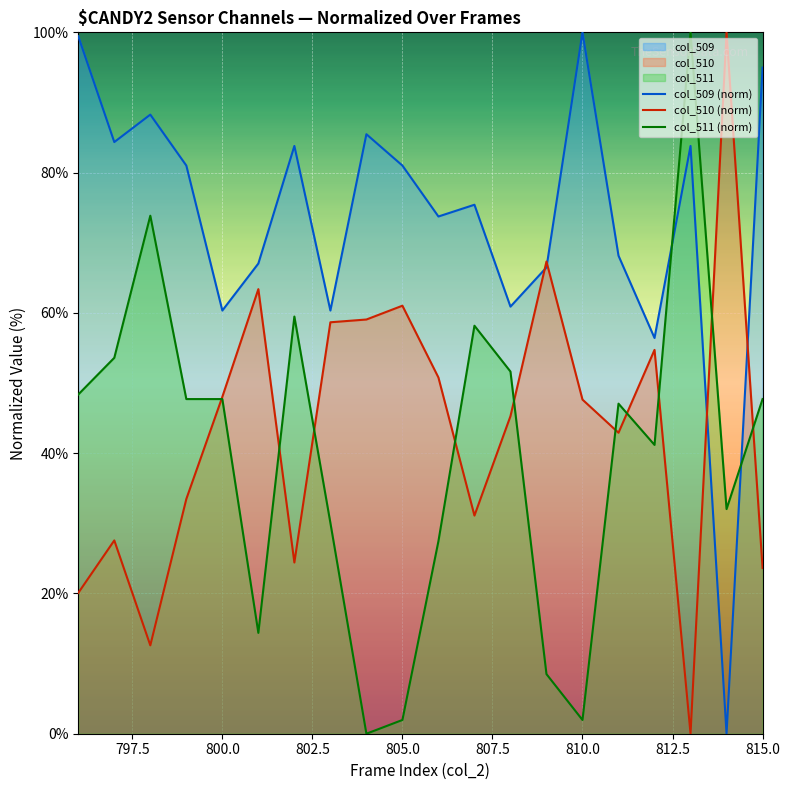

How many values in the col_509 (norm) series are below 81?

10